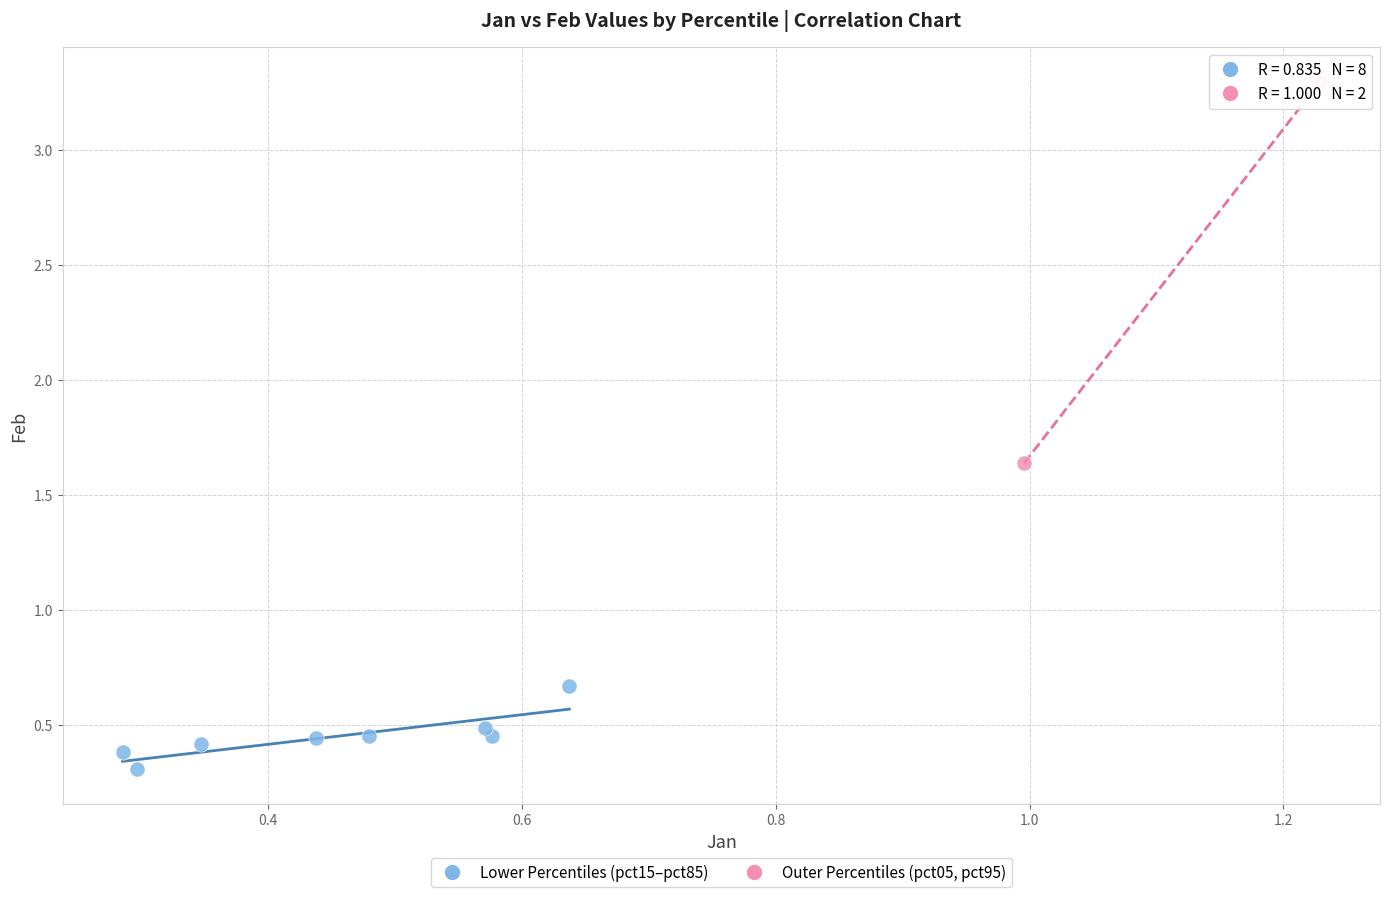

What are all the series names shown in the legend?

Lower Percentiles (pct15–pct85), Outer Percentiles (pct05, pct95)